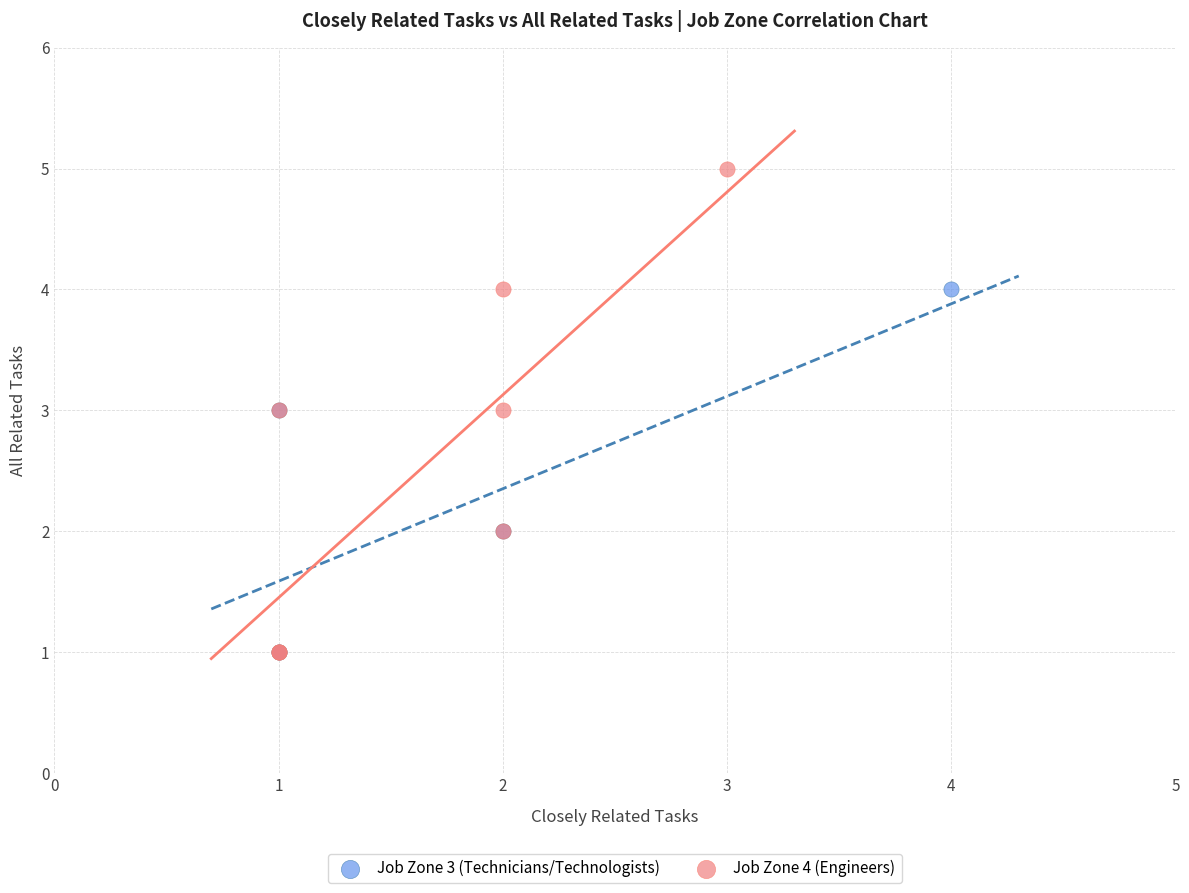

Which series has the largest Y range (max minus min)?

Job Zone 4 (Engineers)